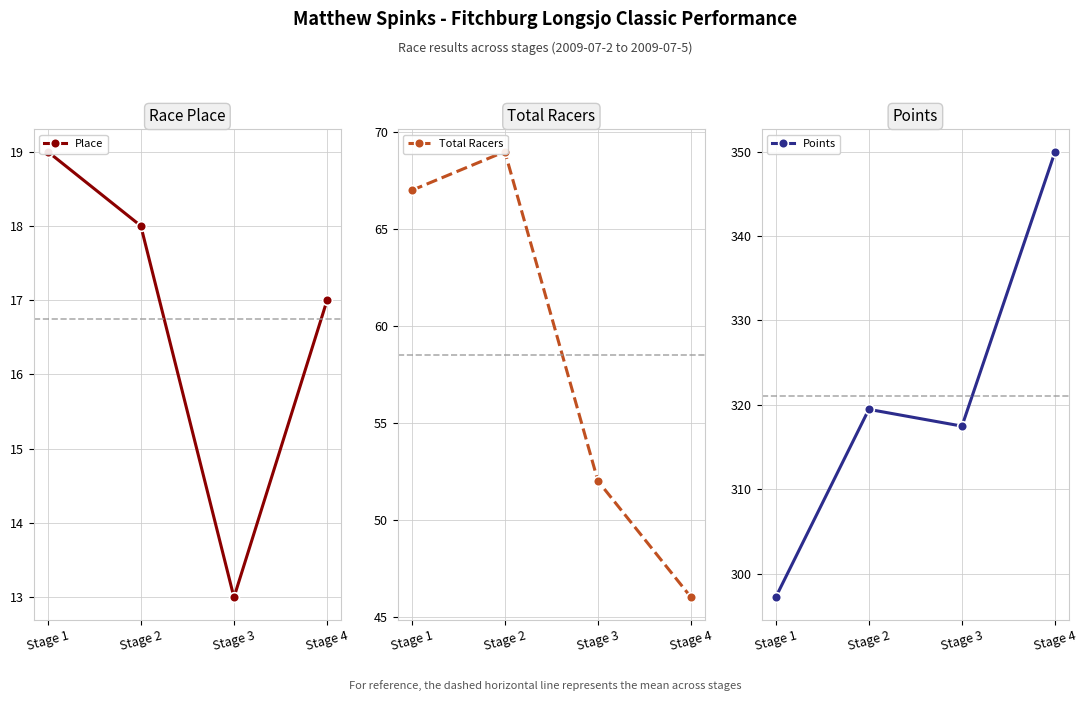

How many interior local peaks does the Points series have?

1